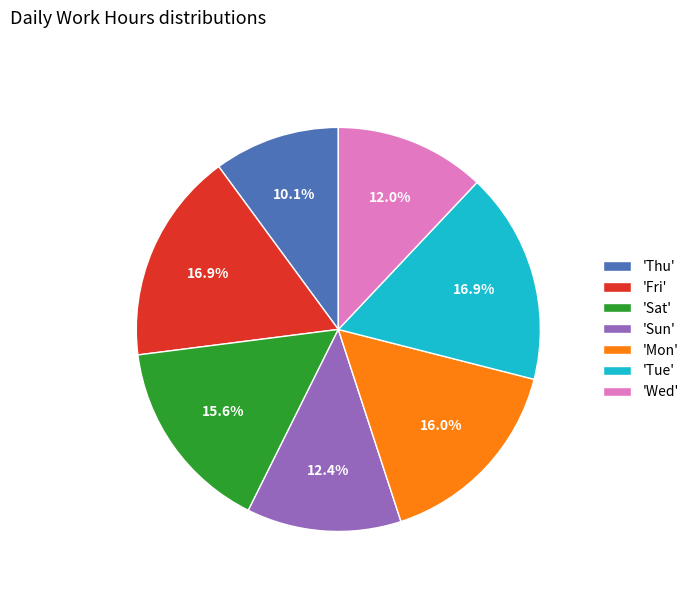

Which slice is the smallest?

'Thu'